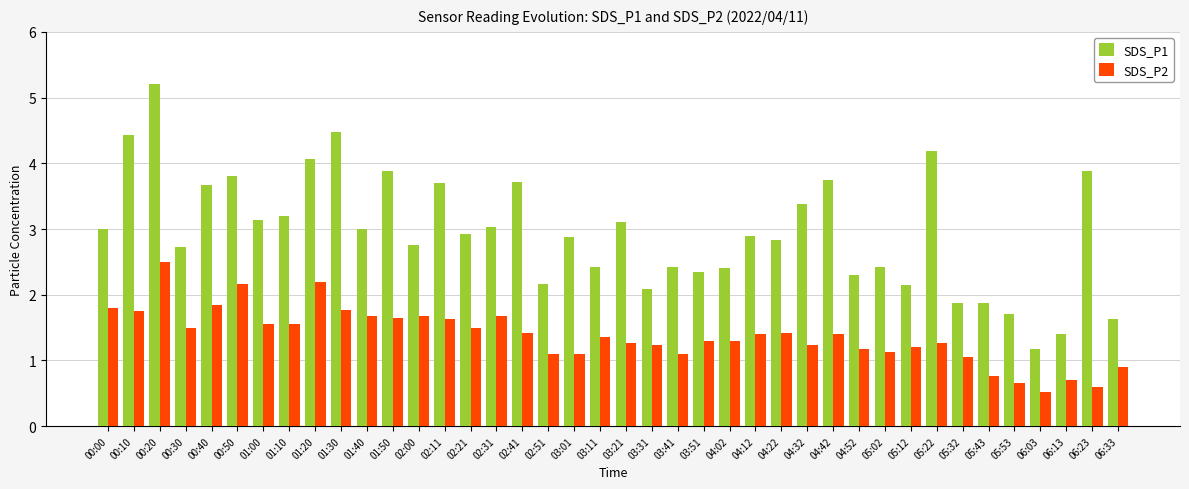

Read the SDS_P2 value at 03:41.

1.1